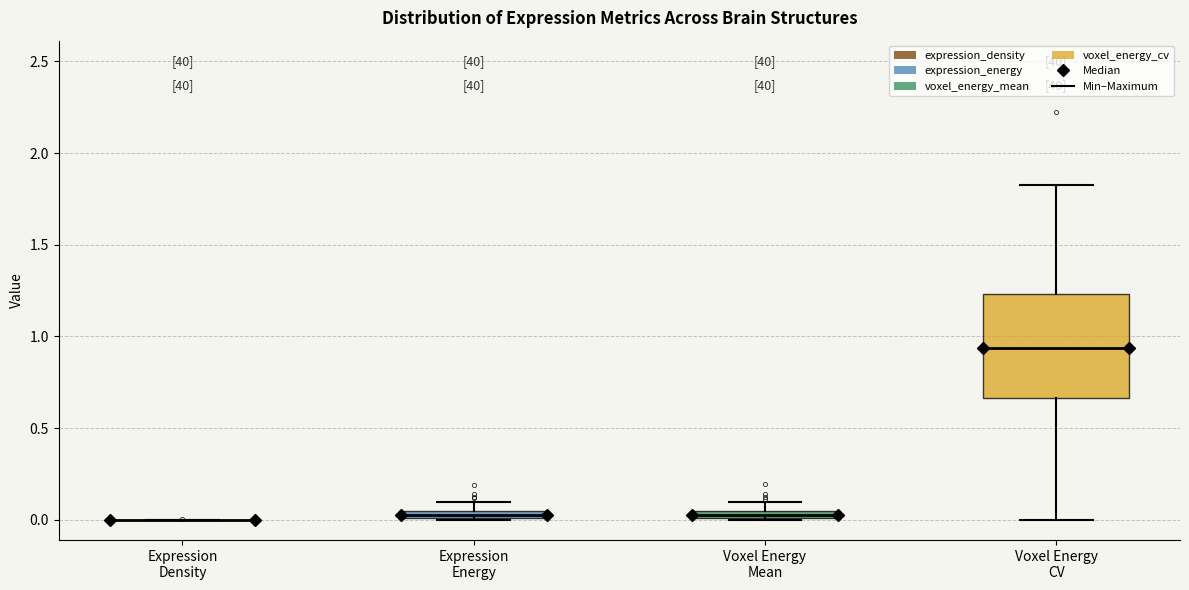

Where does the lower whisker of the box for Voxel Energy CV end on the y-axis? The values are not printed on the chart, so give them approximately, as read against the axis.

0.00